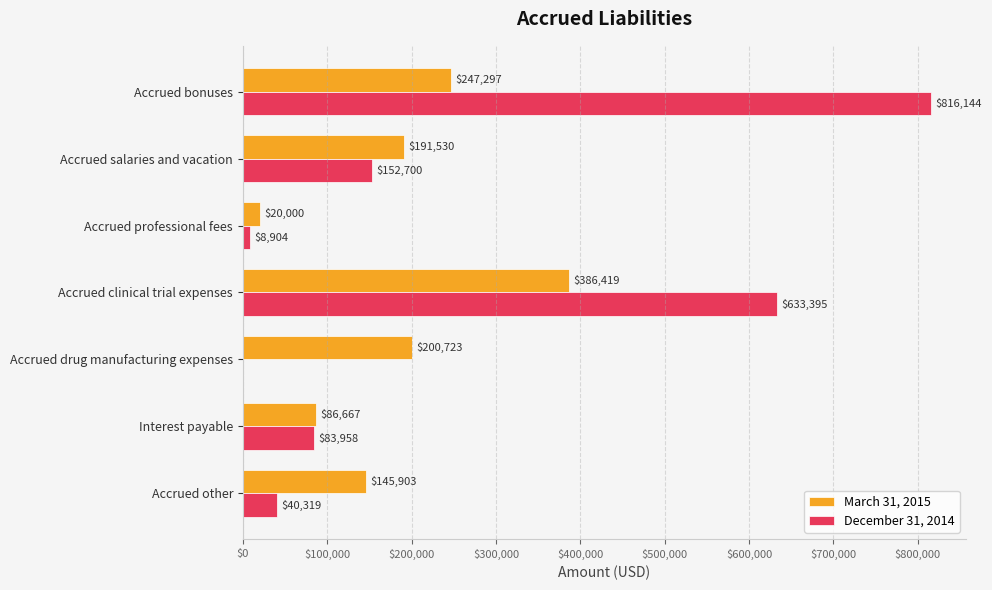

At which category is the sum across all series the highest?

Accrued bonuses